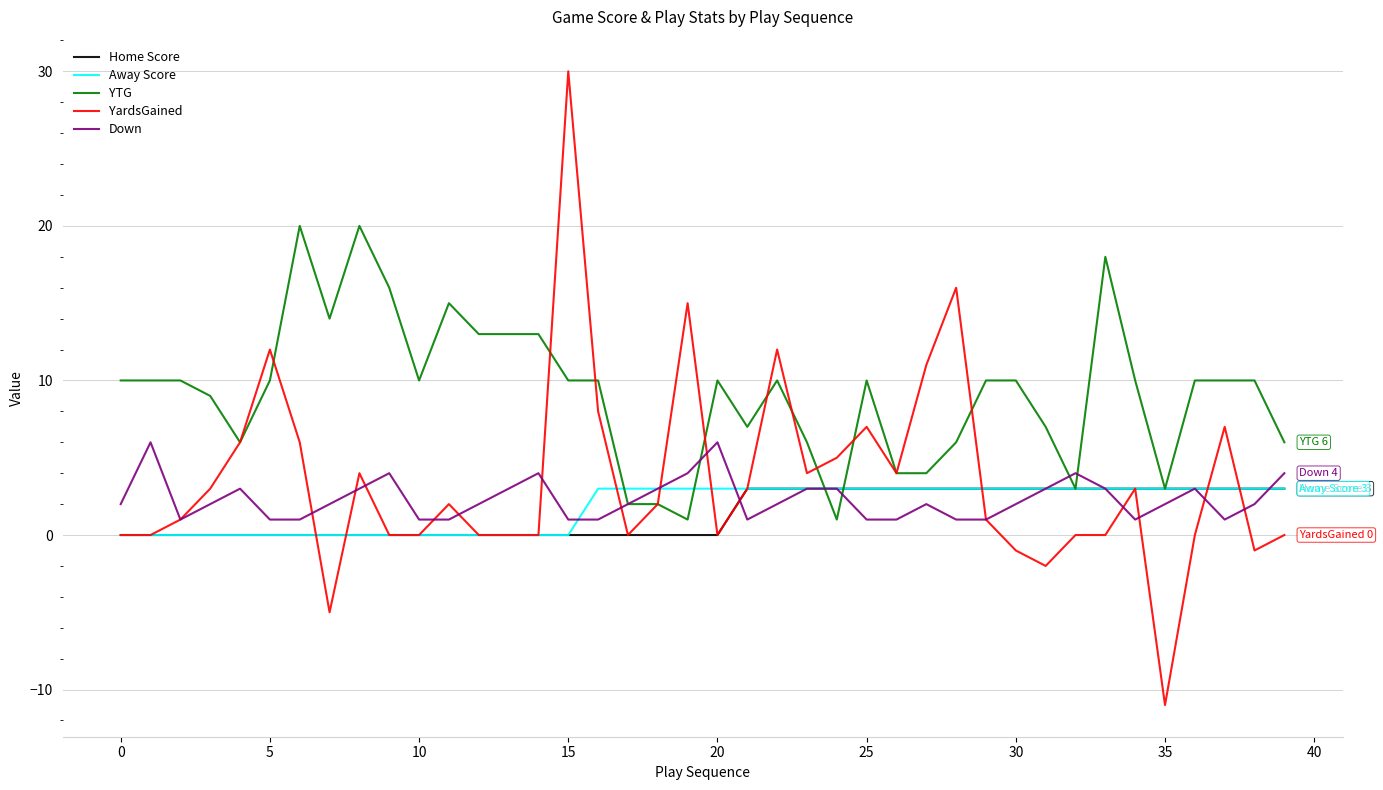

Which series has the widest spread of values?

YardsGained